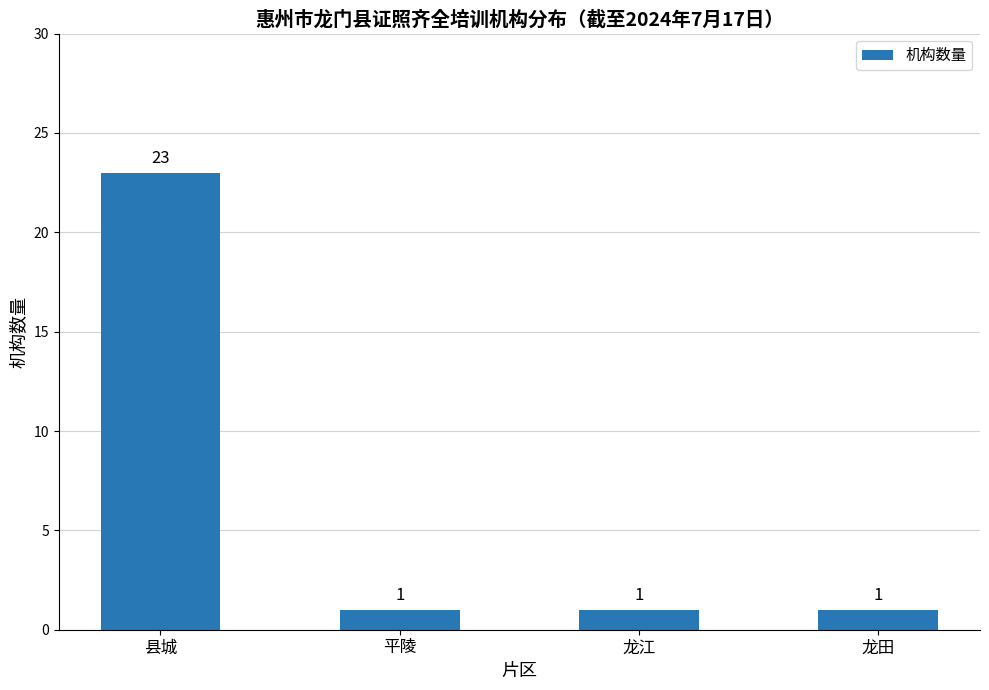

The value at 龙江 is 2. True or false?

False